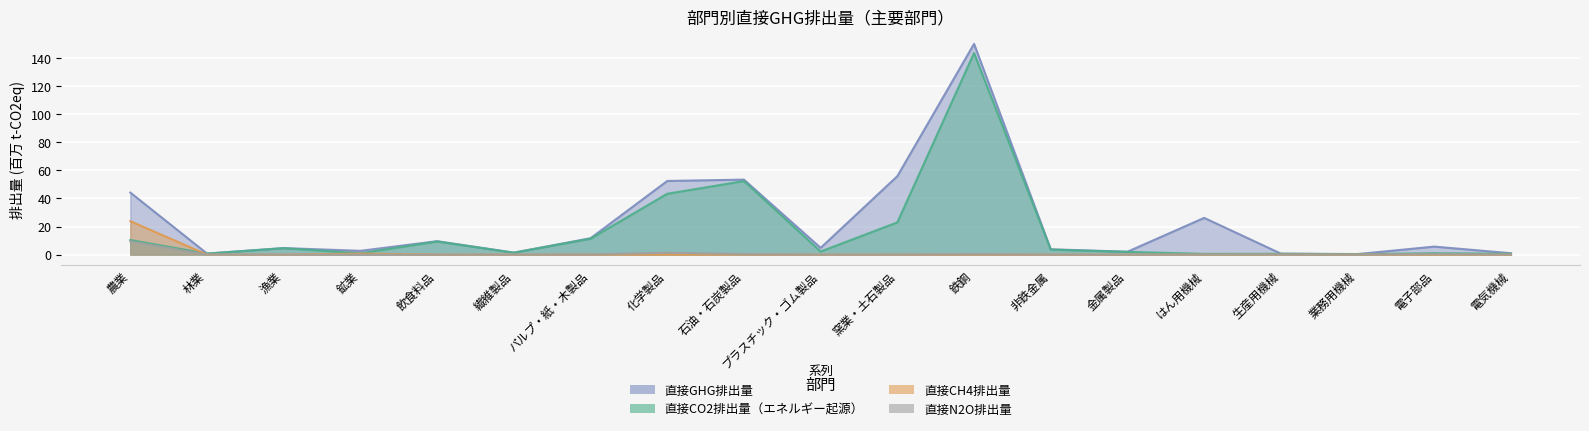

Is it true that 直接CH4排出量 equals 1.2 at 鉱業?

False